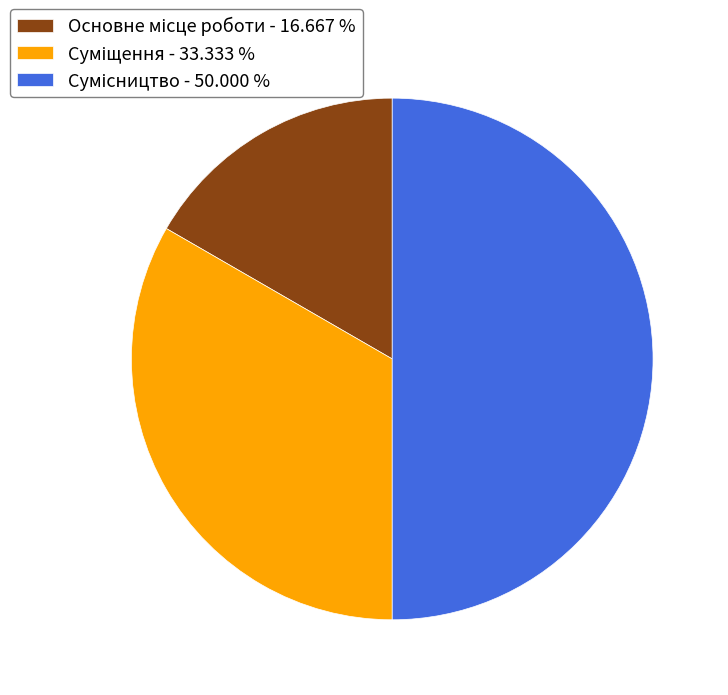

How many slices are in this pie chart?

3